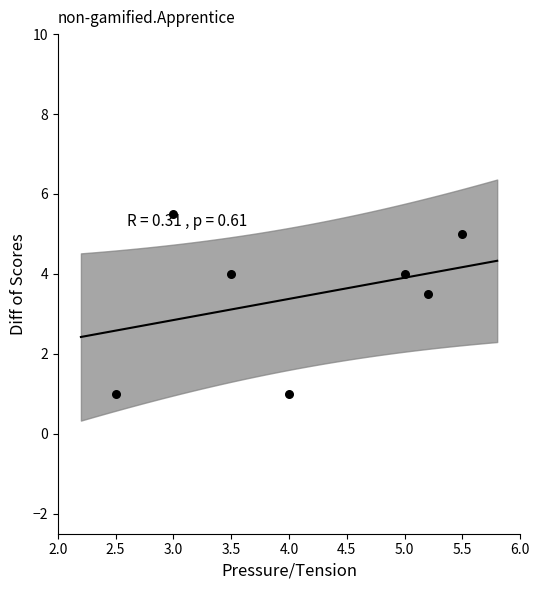

What Y value in the scatter plot is closest to 3?

3.5